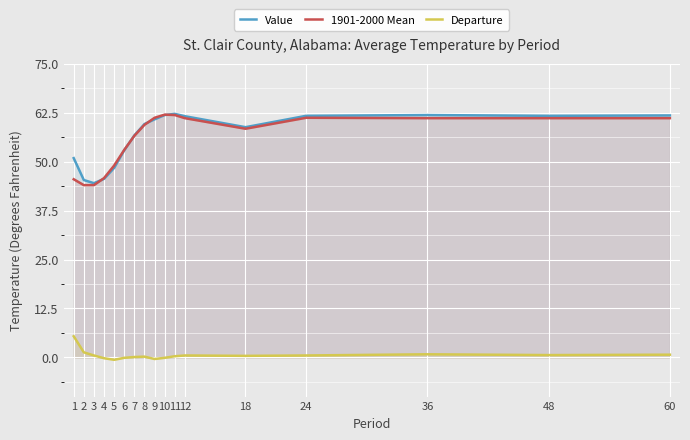

True or false: Departure has more than 1 points higher than both neighbors.

True